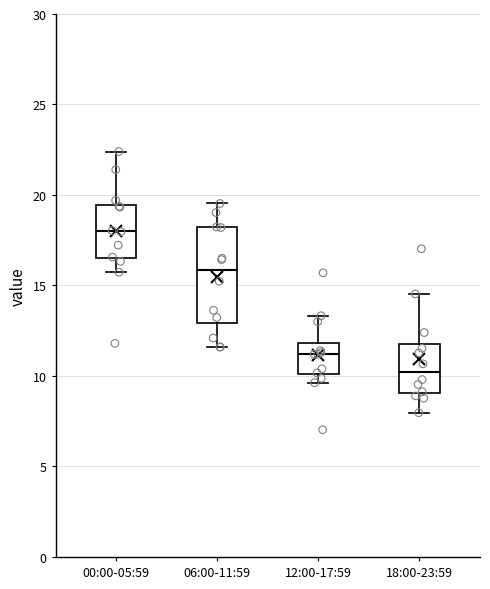

Reading left to right, read every box against the y-axis: the position of its median line, the range the box covers, and the ends of its whiskers. The values are not printed on the chart, so give them approximately, as read against the axis.

00:00-05:59: median 18.0, box 16.5 to 19.5, whiskers 15.5 to 22.5
06:00-11:59: median 16.0, box 13.0 to 18.0, whiskers 11.5 to 19.5
12:00-17:59: median 11.0, box 10.0 to 12.0, whiskers 9.5 to 13.5
18:00-23:59: median 10.0, box 9.0 to 11.5, whiskers 8.0 to 14.5